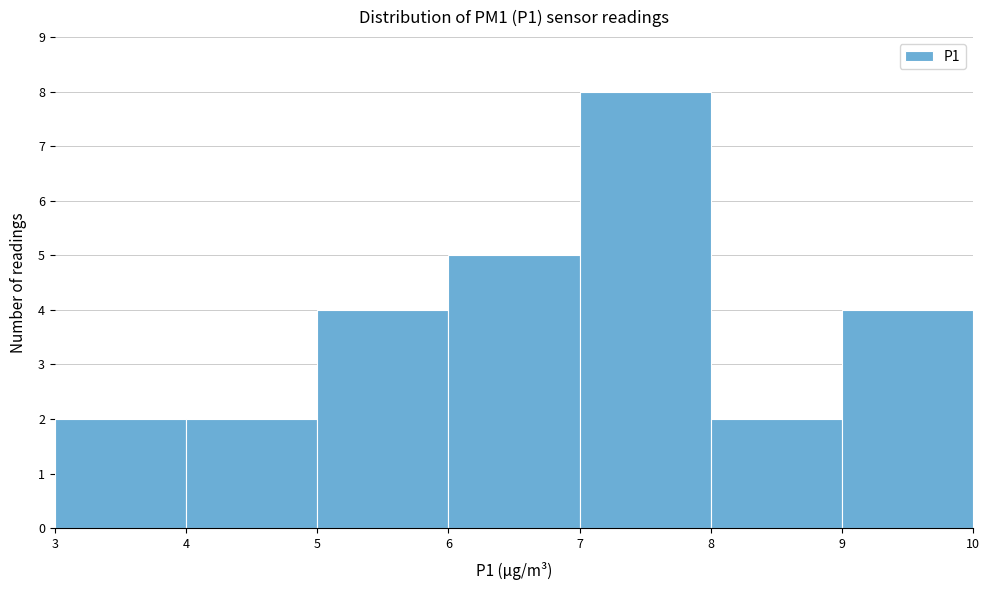

Over which range of the x-axis is the bar tallest?

7 to 8